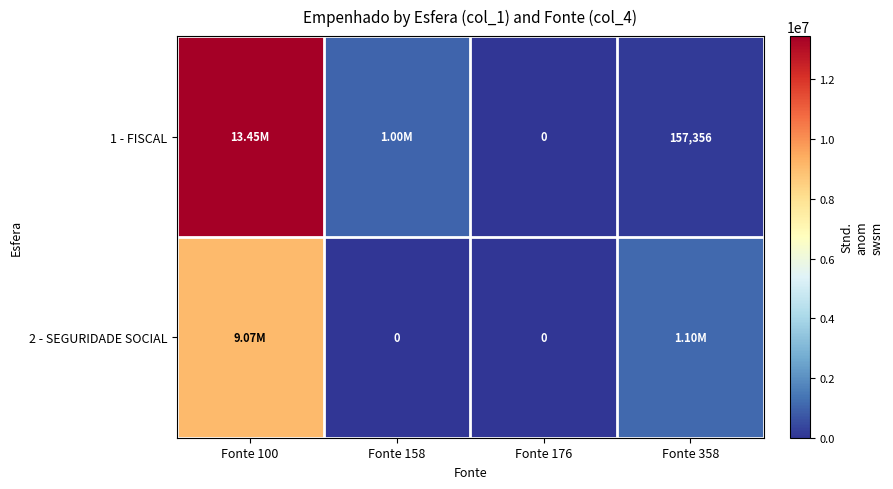

Rank the series at Fonte 158 from highest to lowest value.

1 - FISCAL, 2 - SEGURIDADE SOCIAL